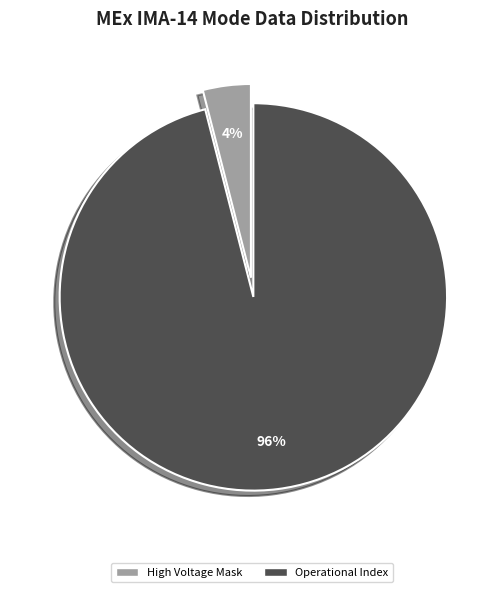

Rank the categories by value from highest to lowest.

Operational Index, High Voltage Mask